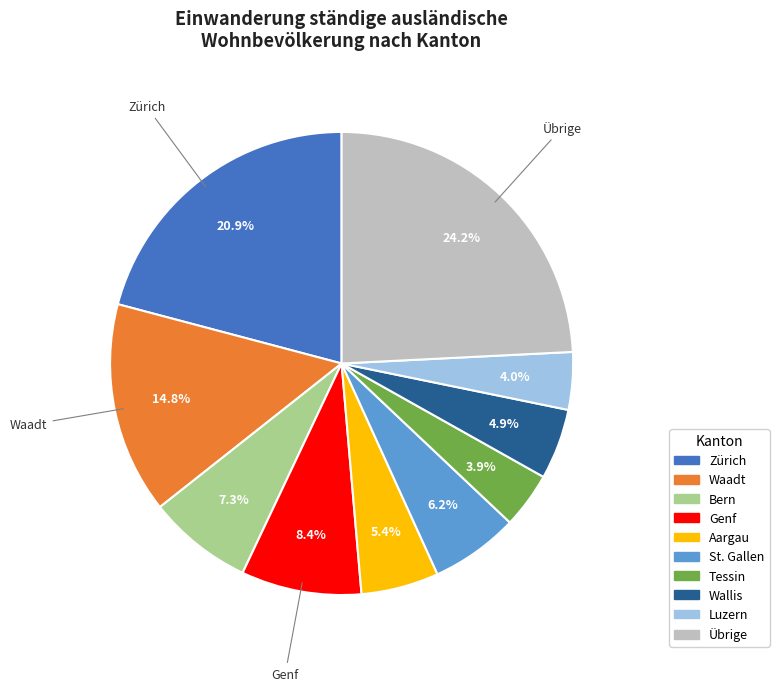

The Aargau slice represents 5% of the pie. True or false?

True